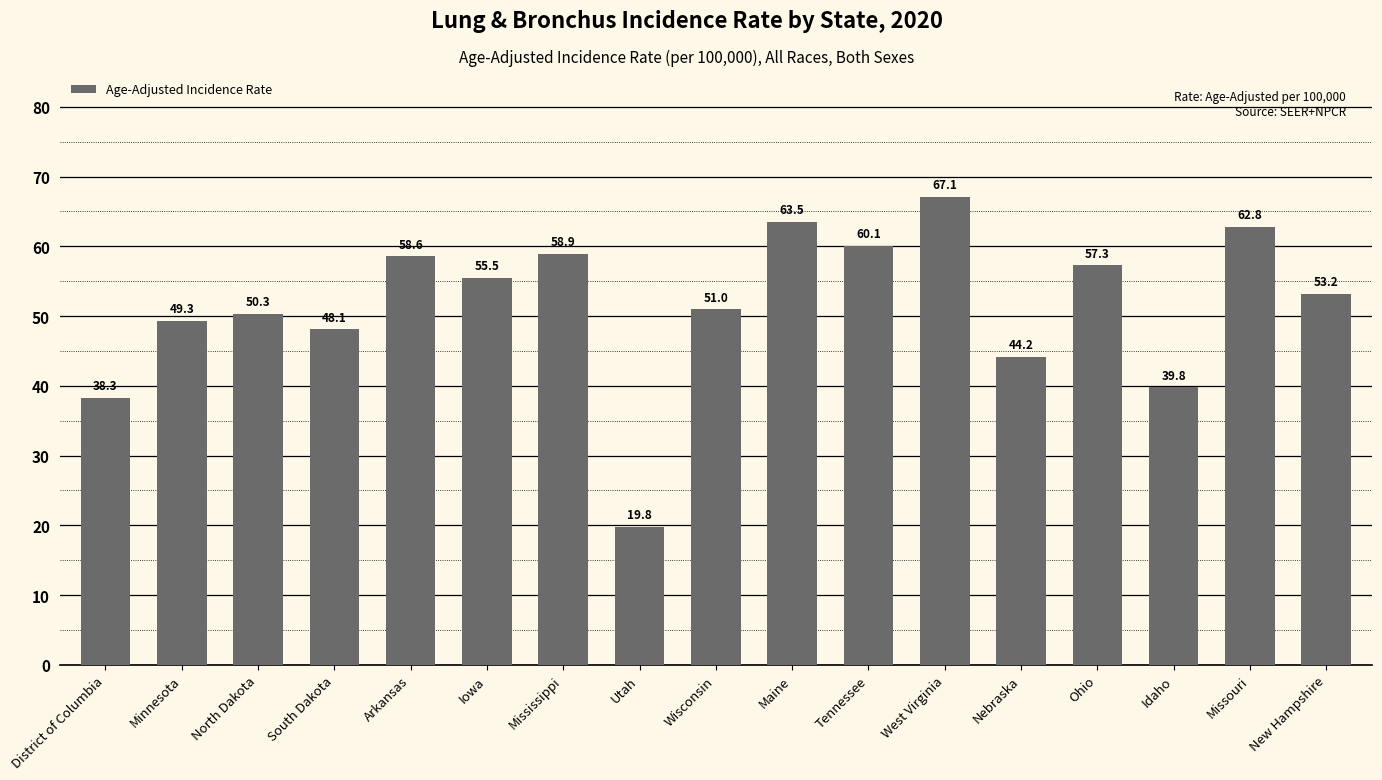

Is it true that the value at Maine is 63.5?

True